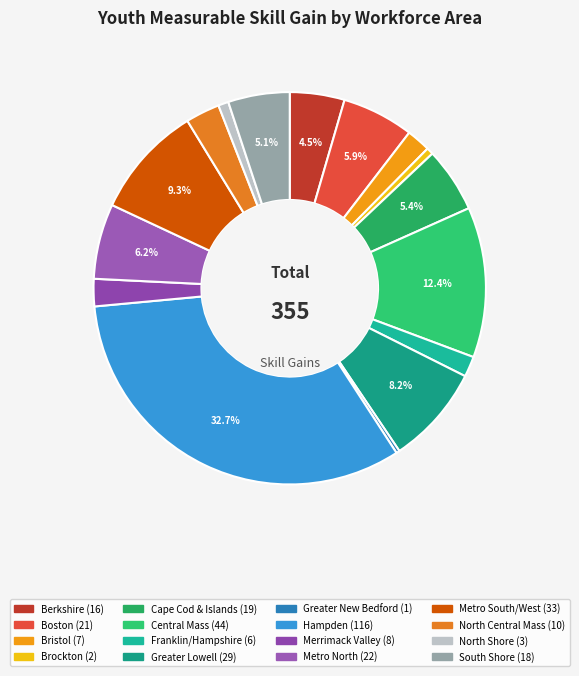

True or false: Metro North accounts for 6% of the total.

True